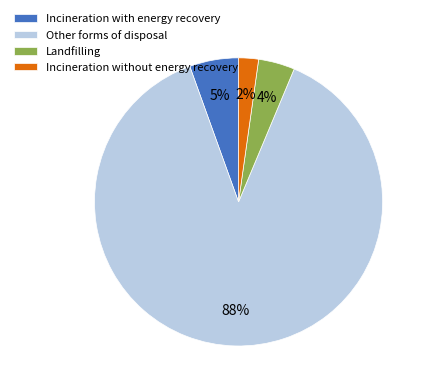

Rank the categories by value from highest to lowest.

Other forms of disposal, Incineration with energy recovery, Landfilling, Incineration without energy recovery